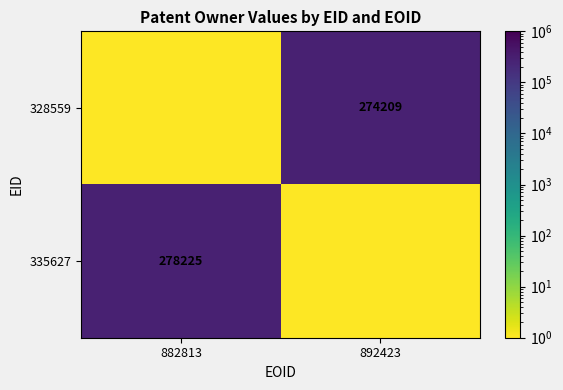

The value of 328559 at 892423 is 274209.0. True or false?

True